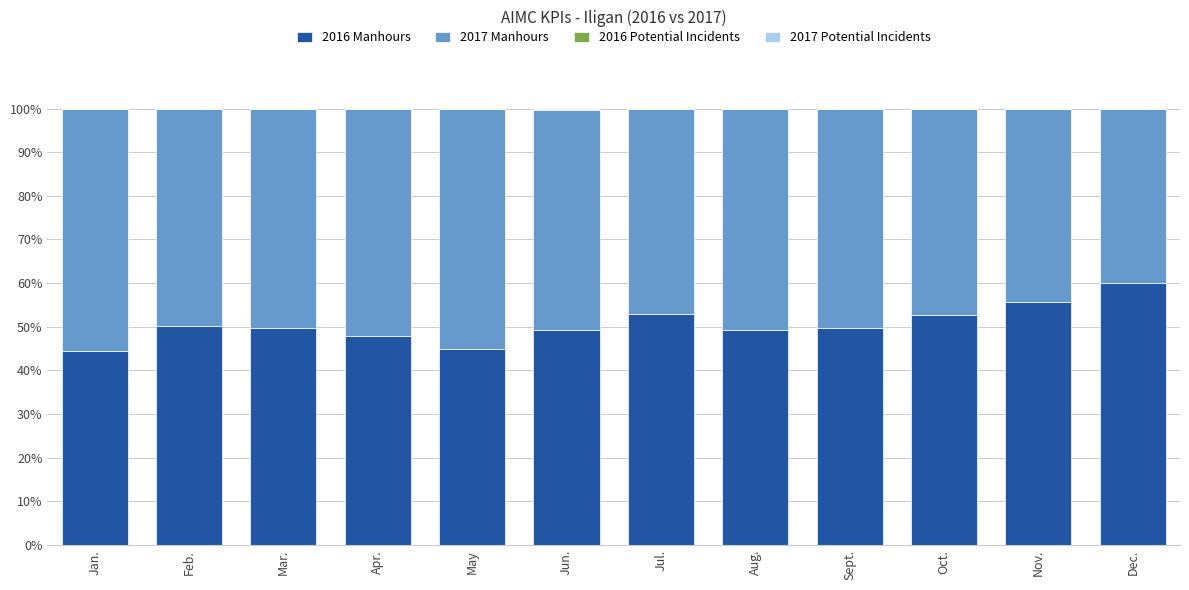

Is it true that 2016 Manhours equals 52.8 at Oct.?

True